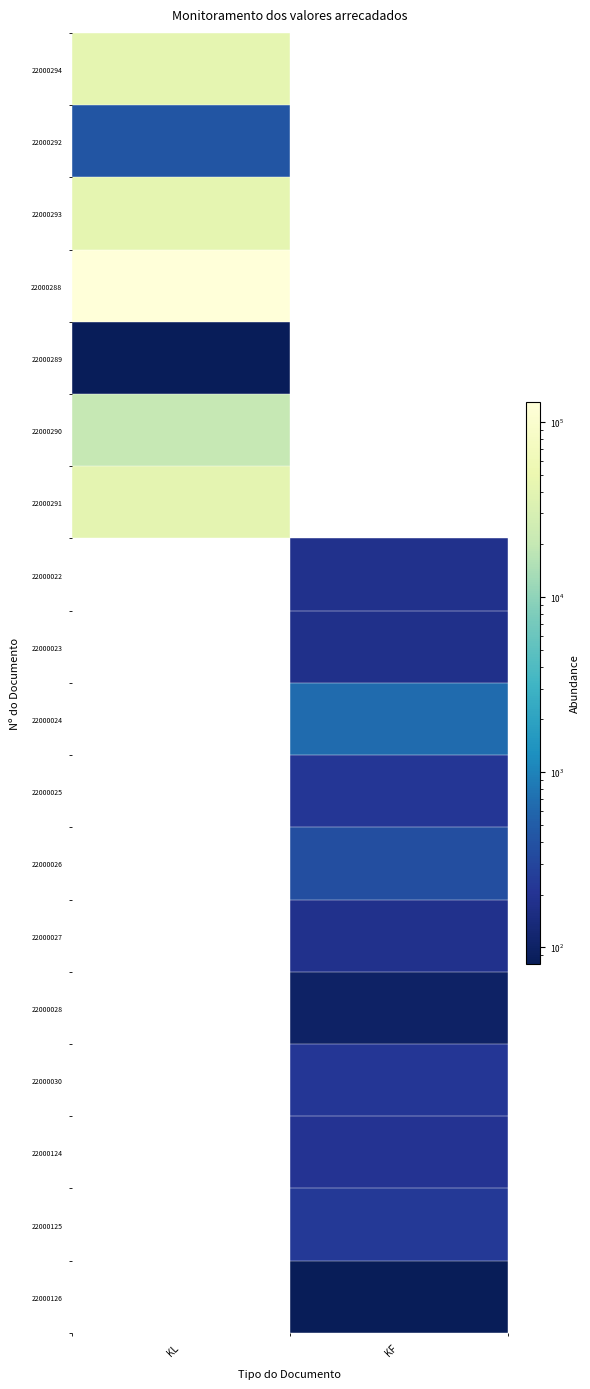

What is the minimum value shown in the chart?

80.5